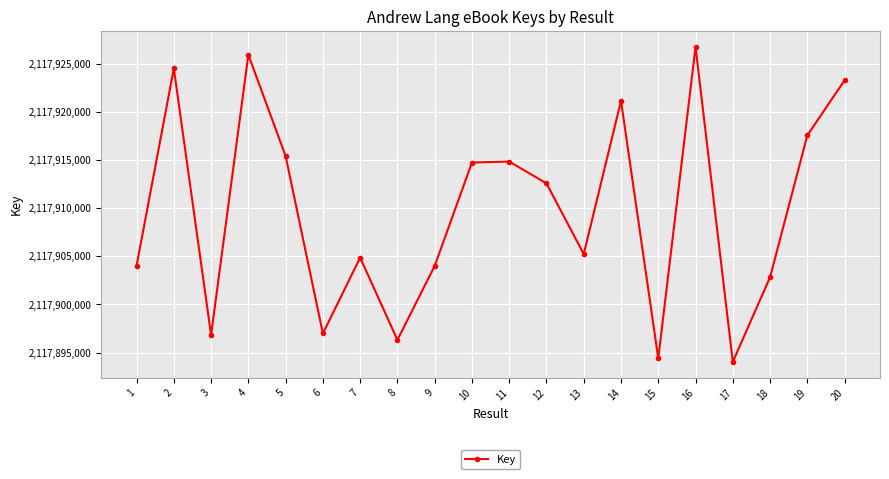

The chart shows a value of 1110928514 at 12. True or false?

False